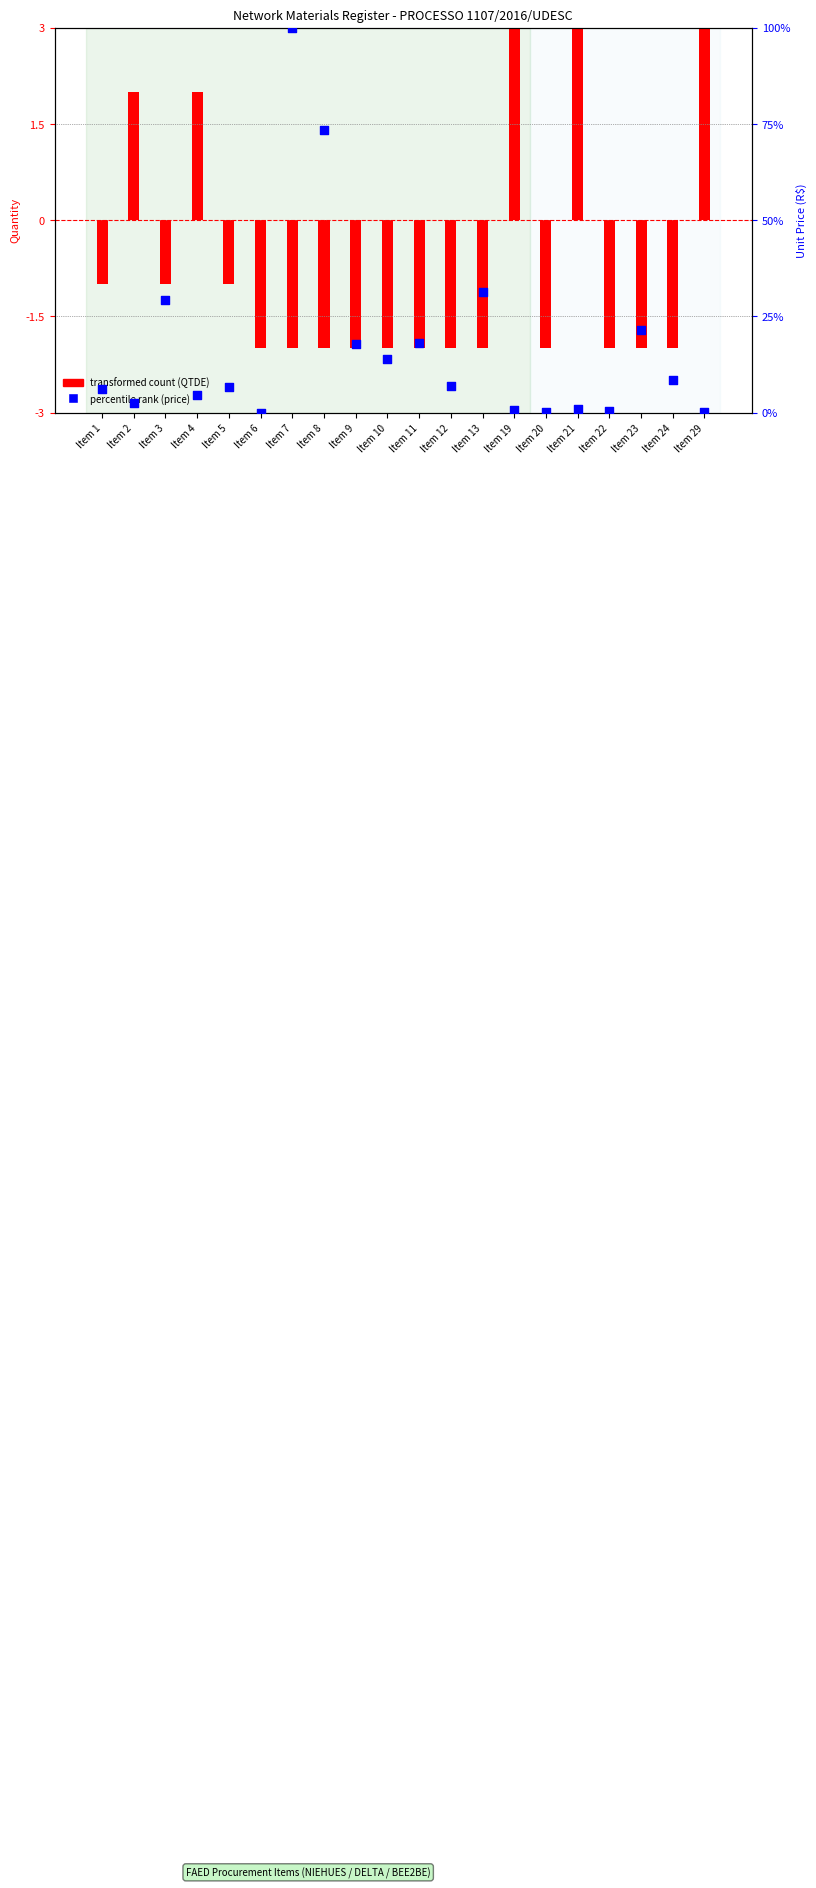

What are all the series names shown in the legend?

transformed count (QTDE), percentile rank (price)